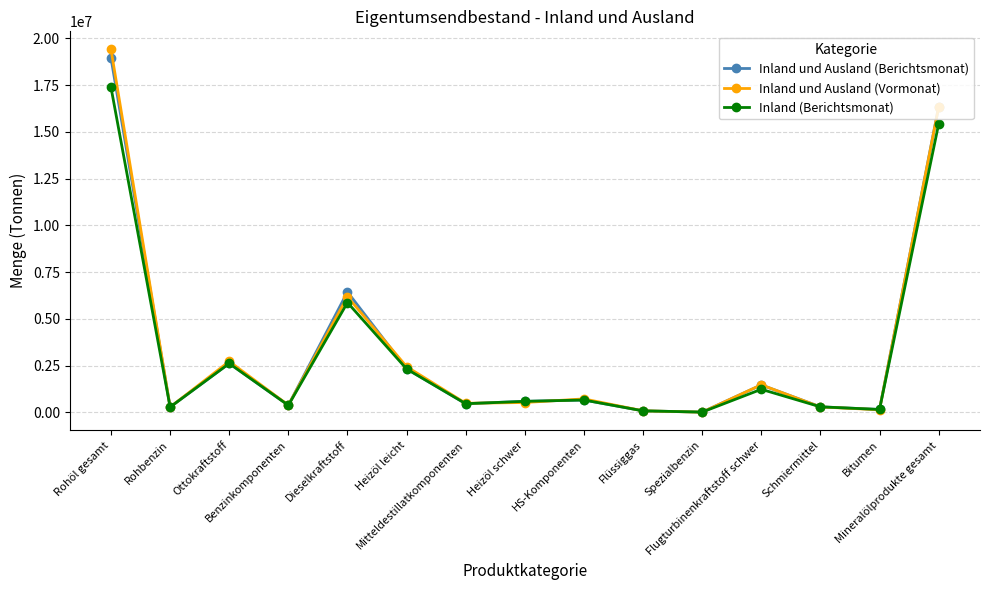

What is the greatest value displayed?

19409671